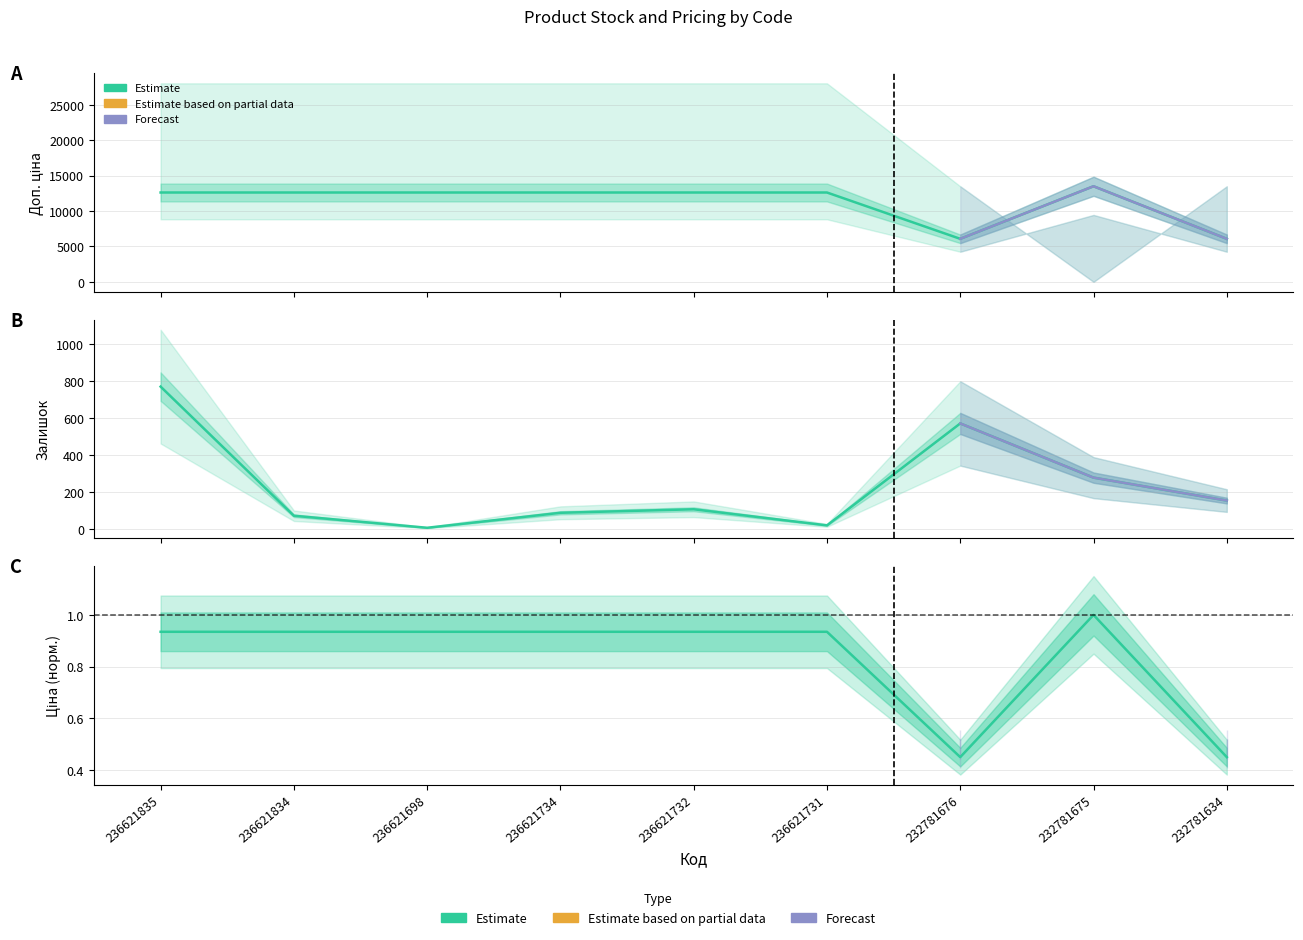

The Ціна series shows 0.5 at 232781676. True or false?

True